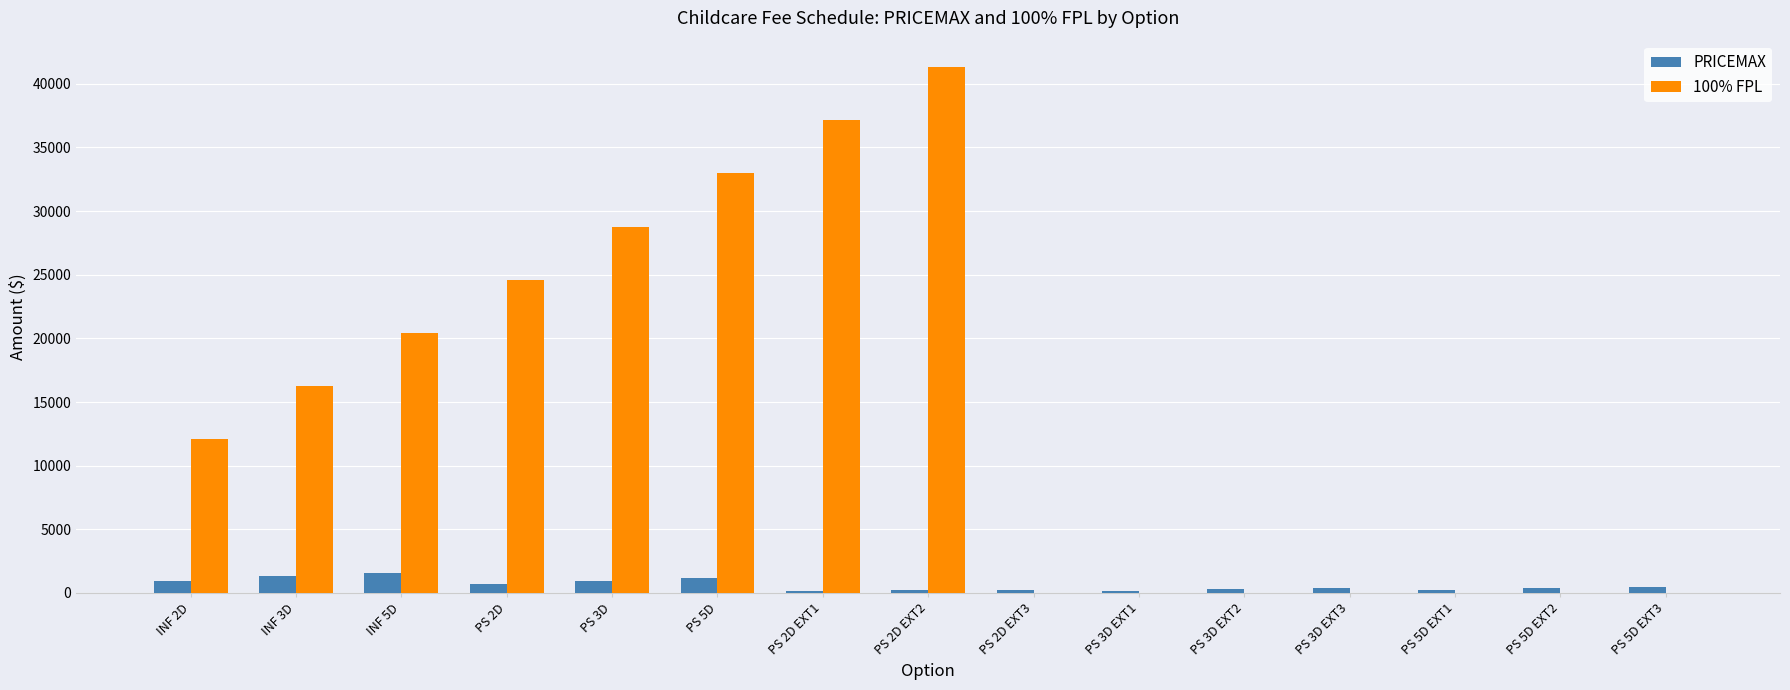

The value of 100% FPL at INF 5D is 9409.8. True or false?

False